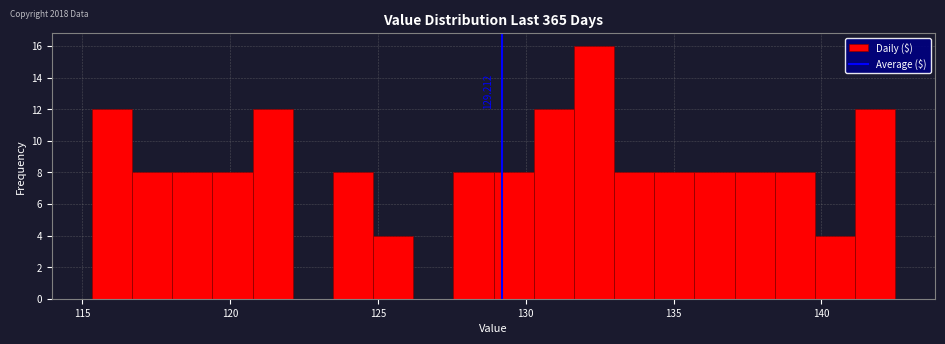

Read against the x-axis, roughly where is the centre of the tallest bar?

132.5